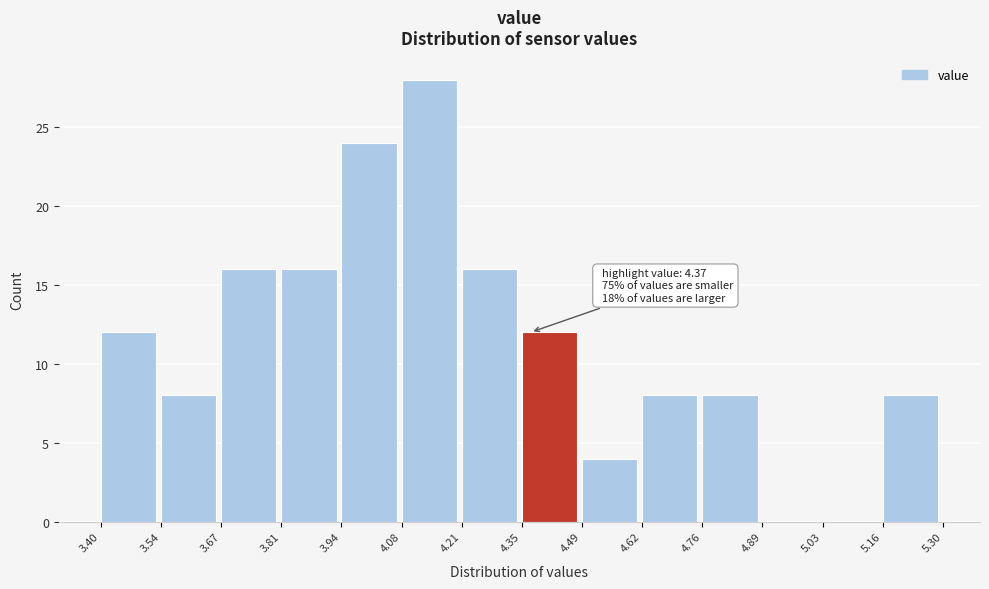

Over which range of the x-axis is the bar tallest?

4.08 to 4.21